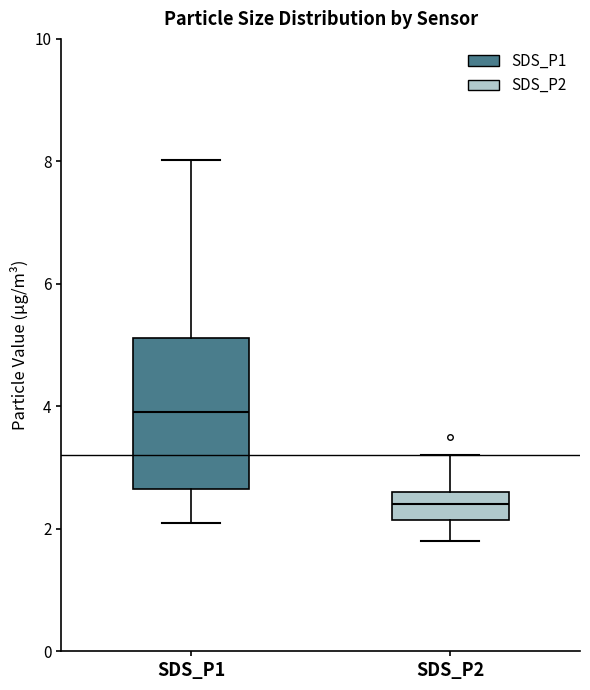

Which box's median line is the lowest?

SDS_P2